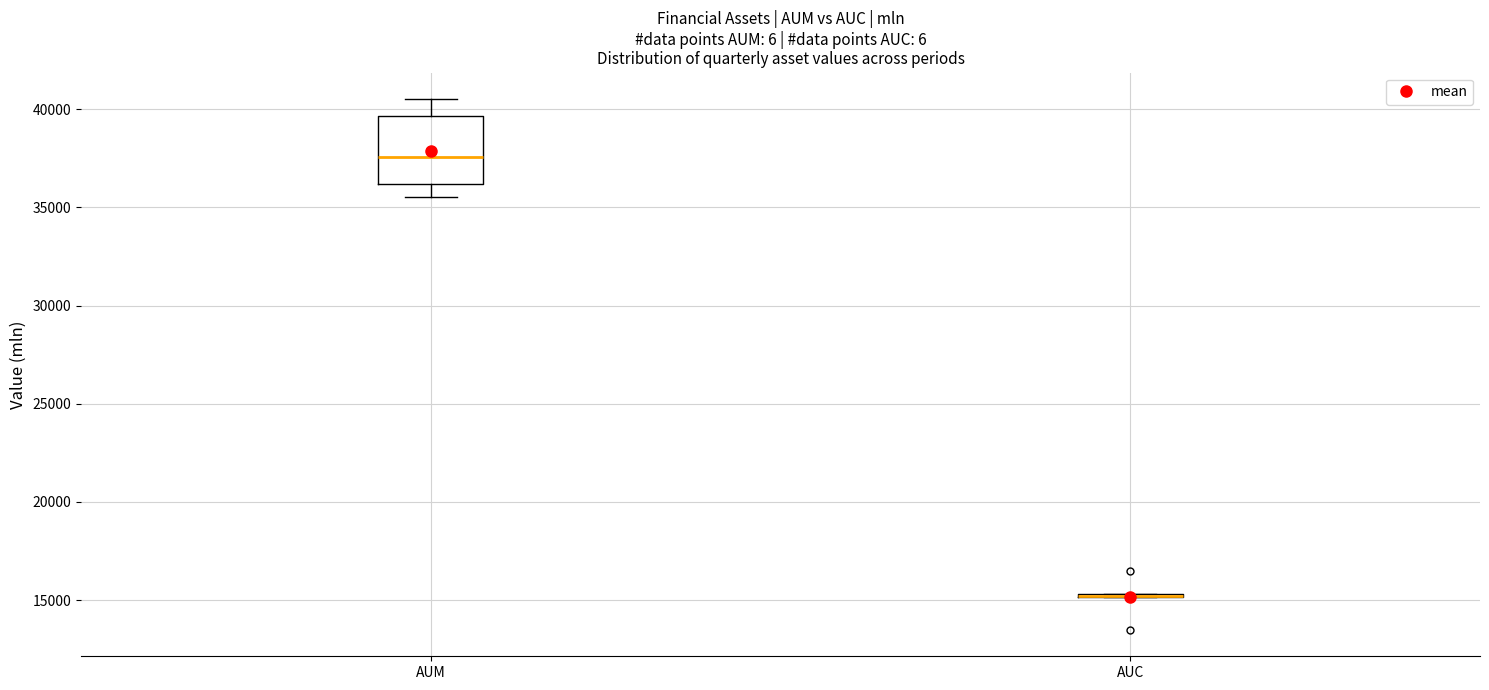

Reading left to right, read every box against the y-axis: the position of its median line, the range the box covers, and the ends of its whiskers. The values are not printed on the chart, so give them approximately, as read against the axis.

AUM: median 37500, box 36000 to 39500, whiskers 35500 to 40500
AUC: box collapsed to a line at 15000, whiskers 15000 to 15500